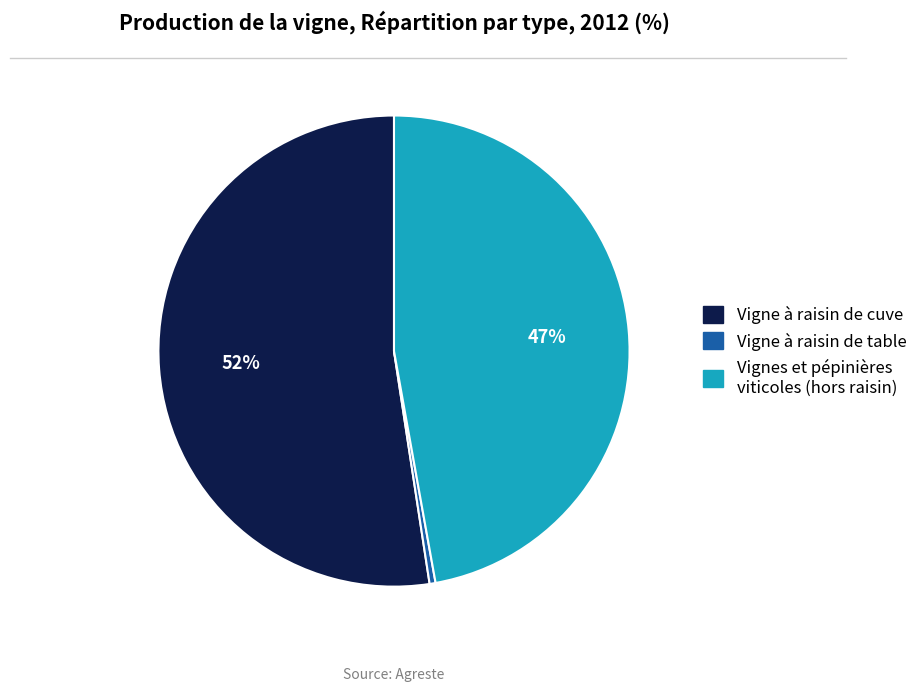

To the nearest percent, what is the average slice percentage?

33%